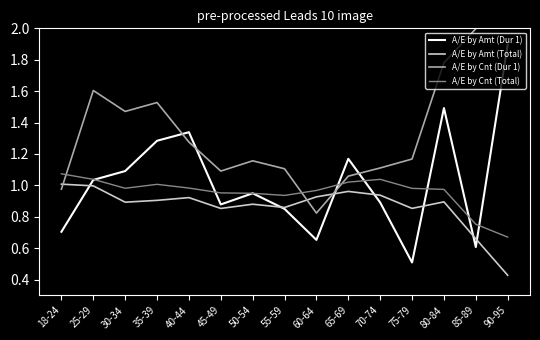

Reading right to left, what are all the values shown in this chart?

A/E by Amt (Dur 1): 90-95=1.9	85-89=0.6	80-84=1.5	75-79=0.5	70-74=0.9	65-69=1.2	60-64=0.7	55-59=0.8	50-54=0.9	45-49=0.9	40-44=1.3	35-39=1.3	30-34=1.1	25-29=1.0	18-24=0.7
A/E by Amt (Total): 90-95=0.4	85-89=0.7	80-84=0.9	75-79=0.9	70-74=0.9	65-69=1.0	60-64=0.9	55-59=0.9	50-54=0.9	45-49=0.9	40-44=0.9	35-39=0.9	30-34=0.9	25-29=1.0	18-24=1.0
A/E by Cnt (Dur 1): 90-95=2.7	85-89=2.0	80-84=1.8	75-79=1.2	70-74=1.1	65-69=1.1	60-64=0.8	55-59=1.1	50-54=1.2	45-49=1.1	40-44=1.3	35-39=1.5	30-34=1.5	25-29=1.6	18-24=1.0
A/E by Cnt (Total): 90-95=0.7	85-89=0.8	80-84=1.0	75-79=1.0	70-74=1.0	65-69=1.0	60-64=1.0	55-59=0.9	50-54=0.9	45-49=1.0	40-44=1.0	35-39=1.0	30-34=1.0	25-29=1.0	18-24=1.1